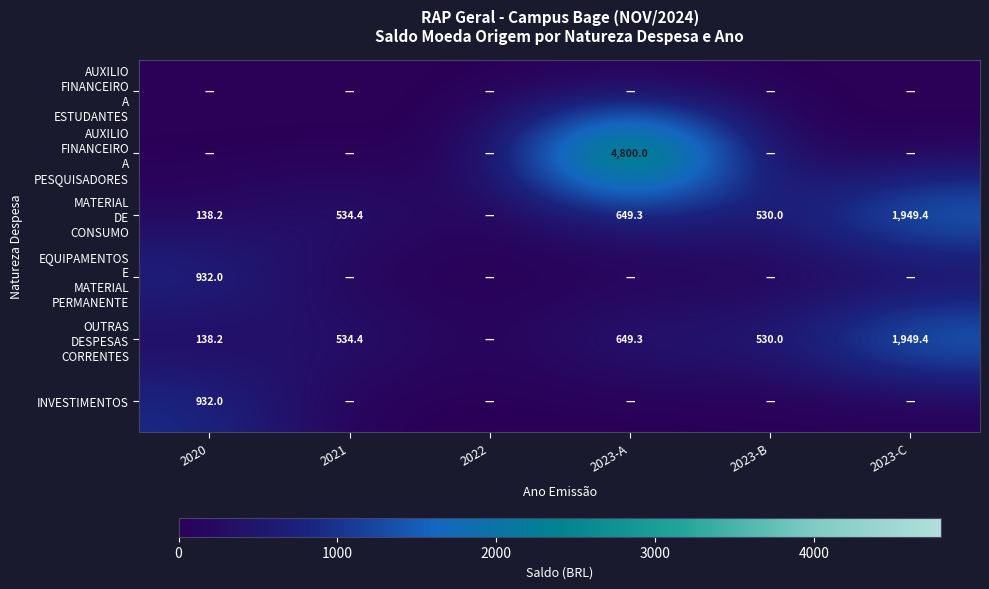

Which series has the widest spread of values?

AUXILIO FINANCEIRO A PESQUISADORES